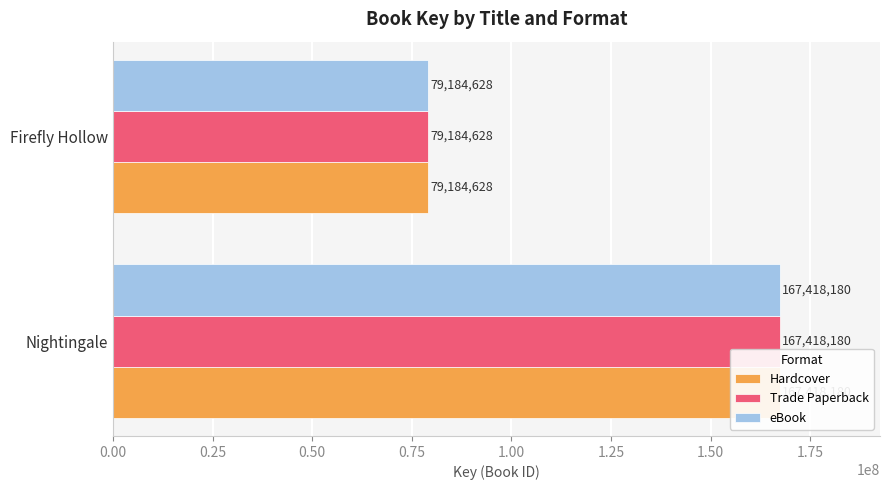

Which series changed the most between Nightingale and Firefly Hollow?

Hardcover